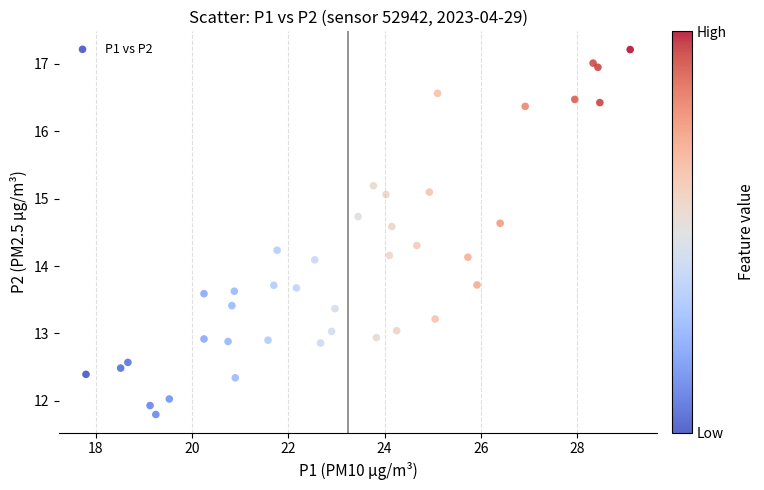

What is the range of X values (max minus min)?

11.3